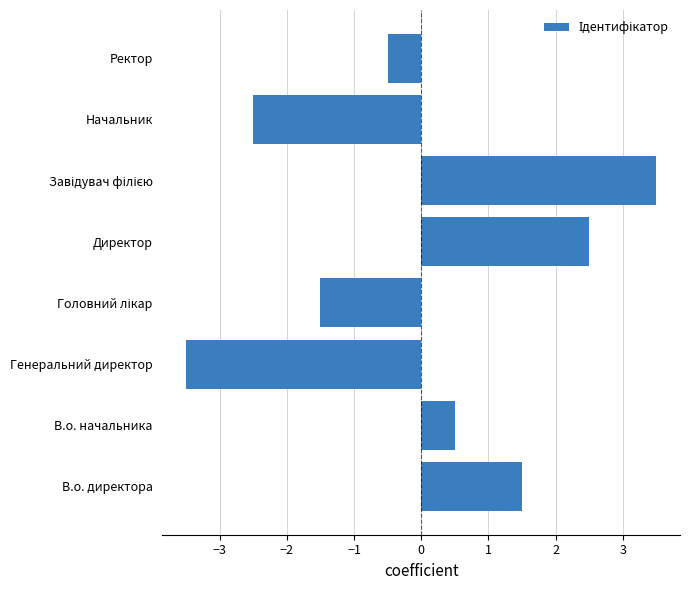

How many series are shown in this chart?

1